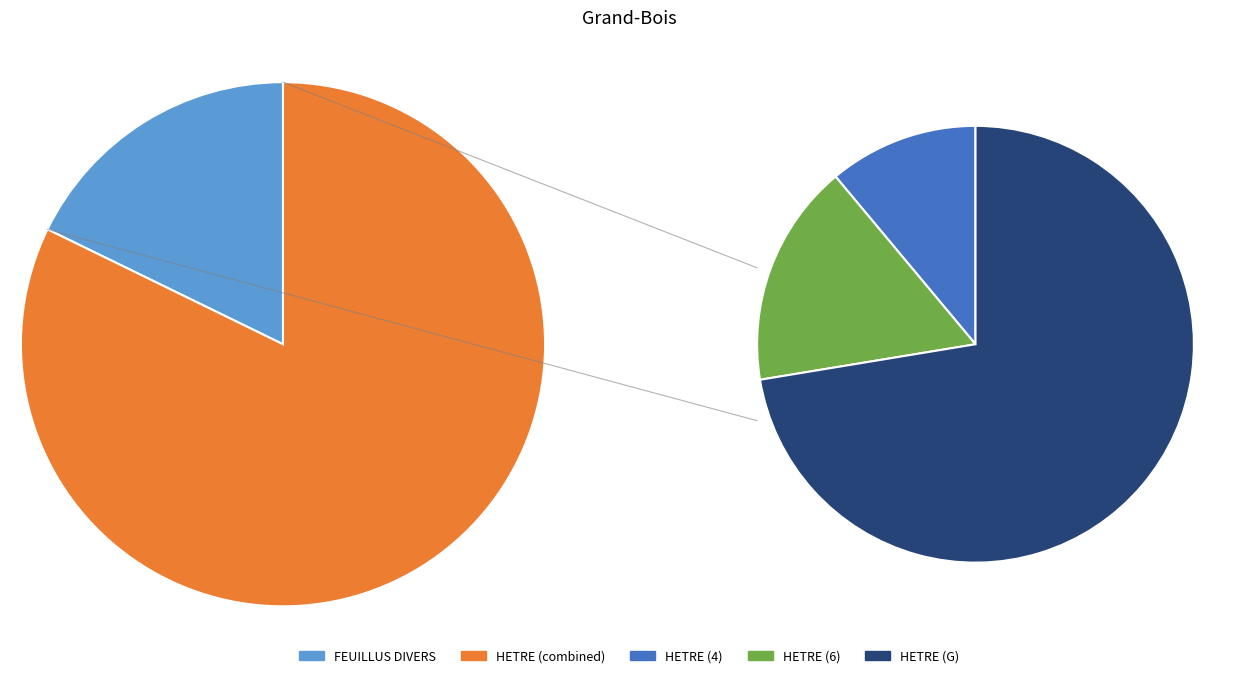

Is FEUILLUS DIVERS the majority of the pie?

No